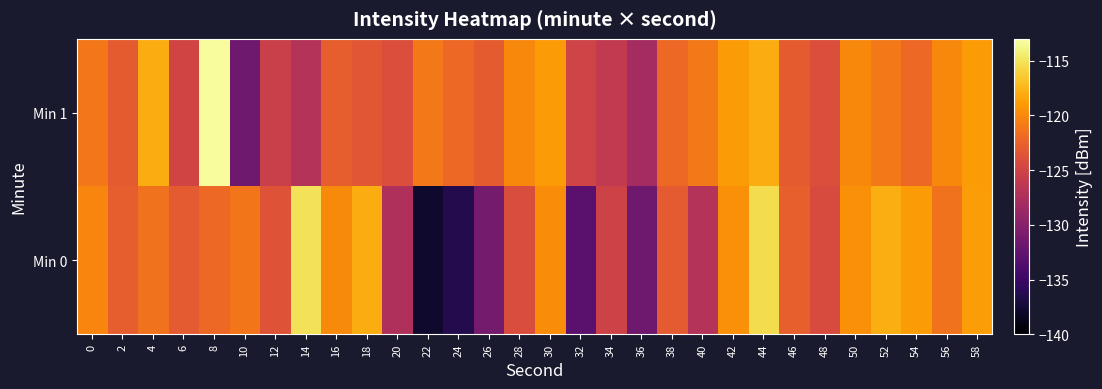

List the series in order of their peak value, highest first.

Min 1, Min 0